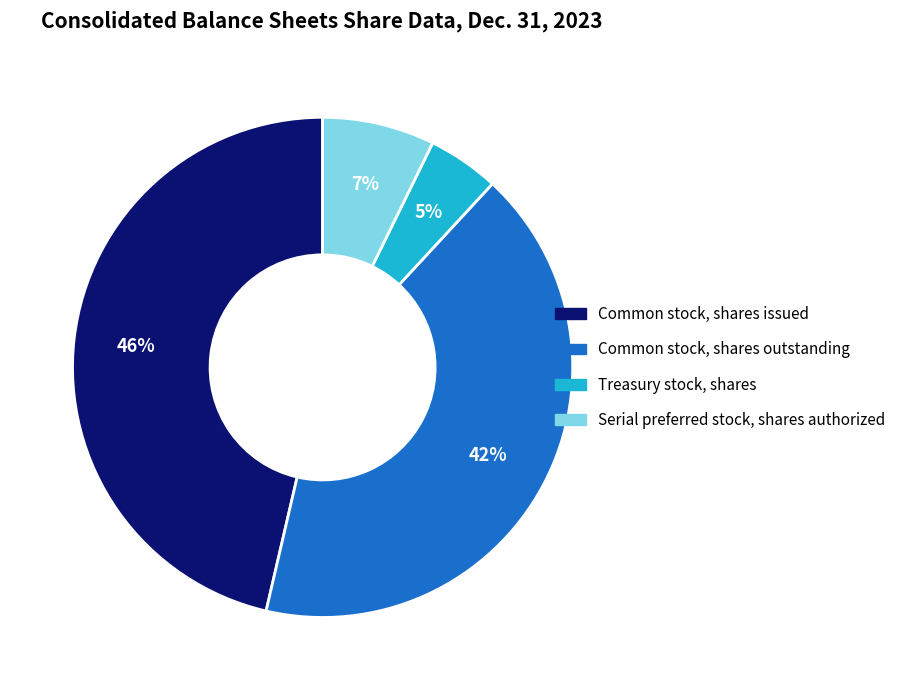

What percentage is the Common stock, shares outstanding slice, to the nearest percent?

42%